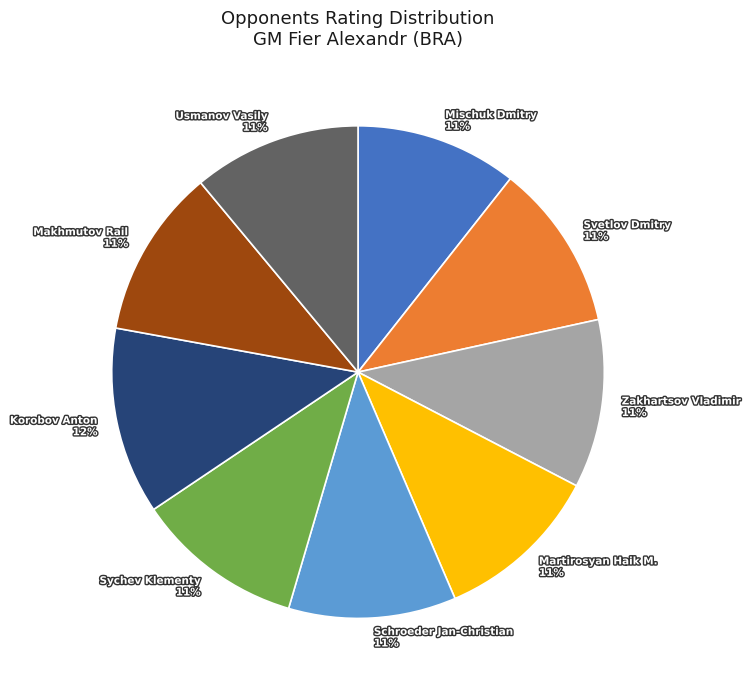

Is it true that Zakhartsov Vladimir is 11% of the pie?

True